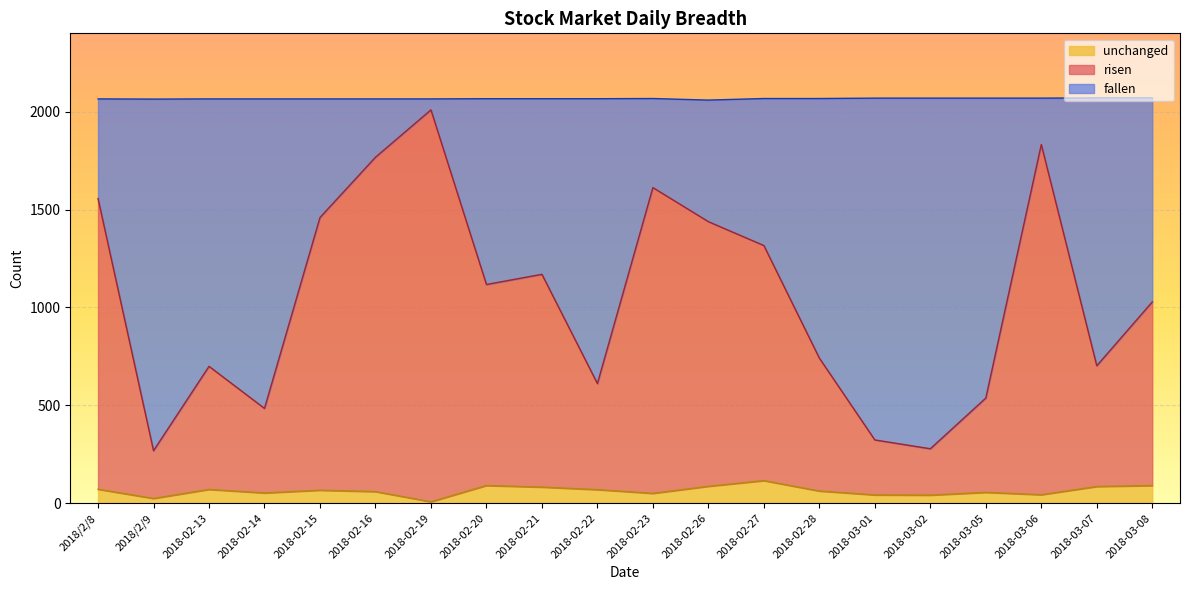

True or false: risen and unchanged cross at least once.

False